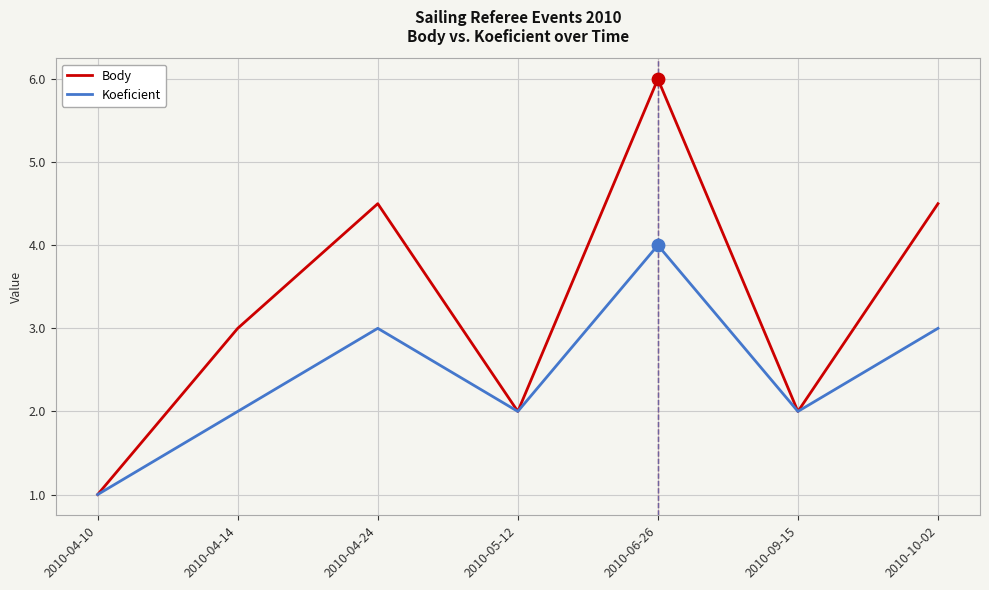

Which series has the largest range (max minus min)?

Body